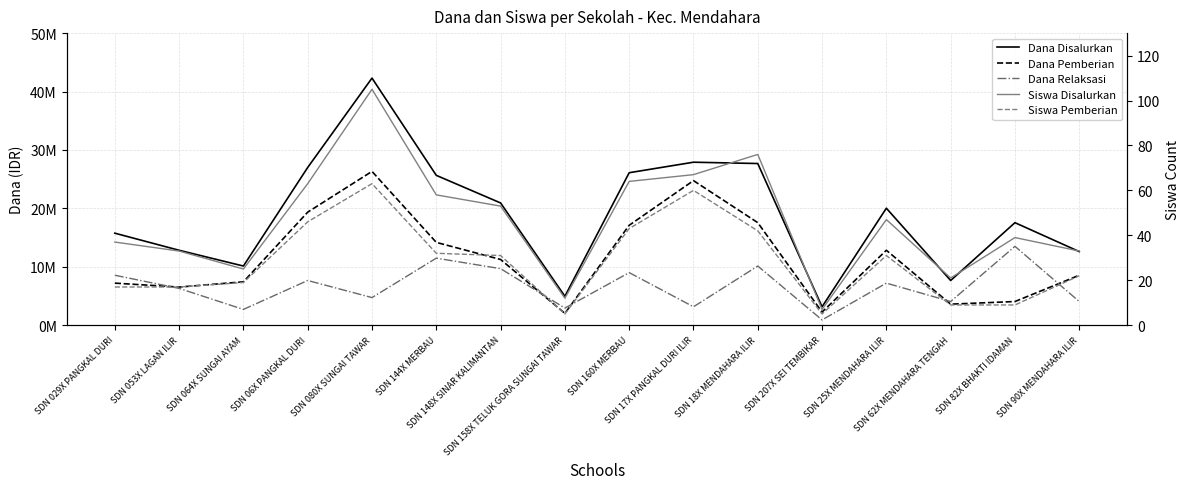

What is the approximate value of Siswa Pemberian at SDN 158X TELUK GORA SUNGAI TAWAR, to the nearest 5?

5